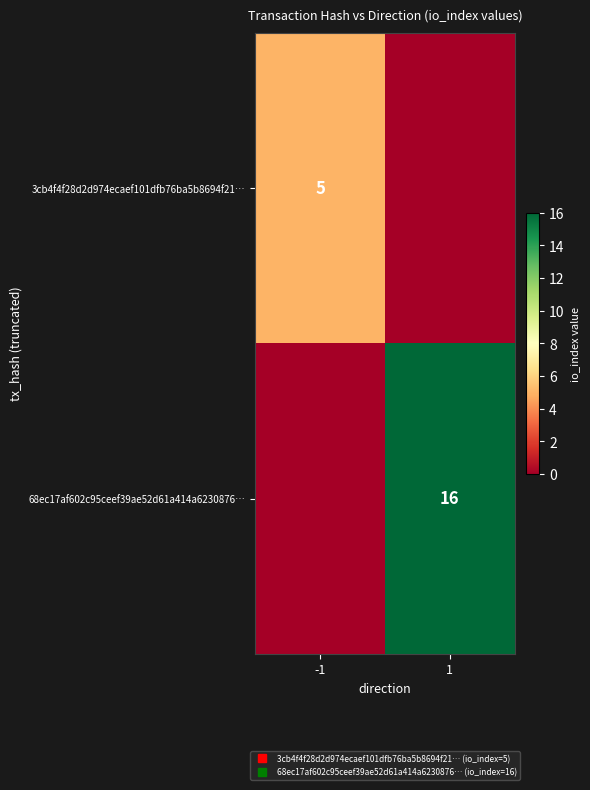

Which label corresponds to the largest value in the chart?

1